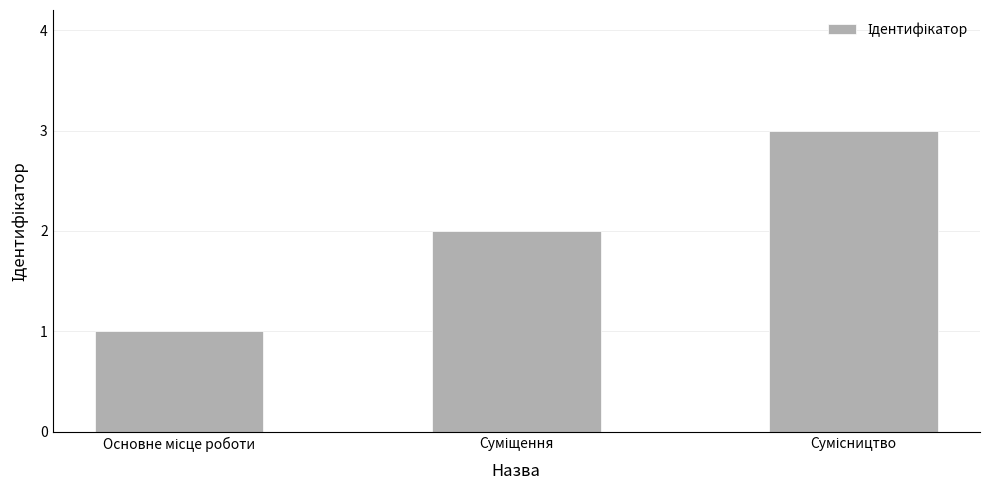

What is the greatest value displayed?

3